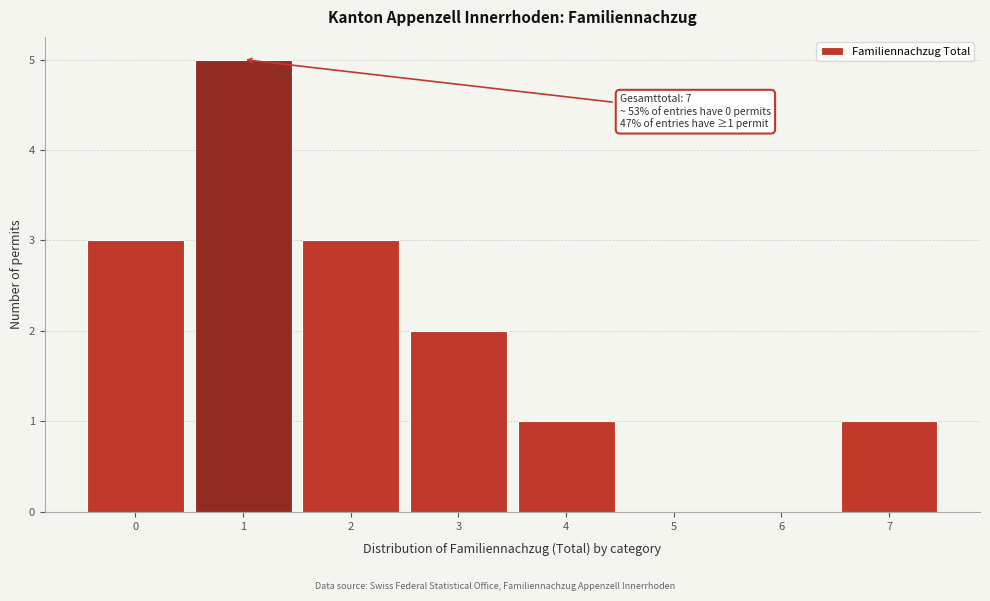

Over which range of the x-axis is the bar tallest?

0.5 to 1.5